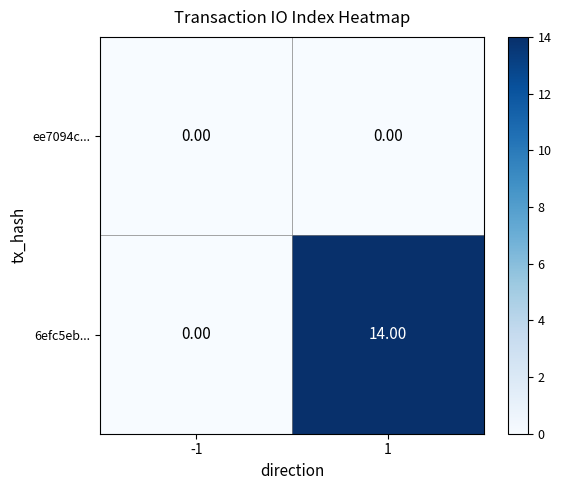

How many distinct data groups are displayed?

2